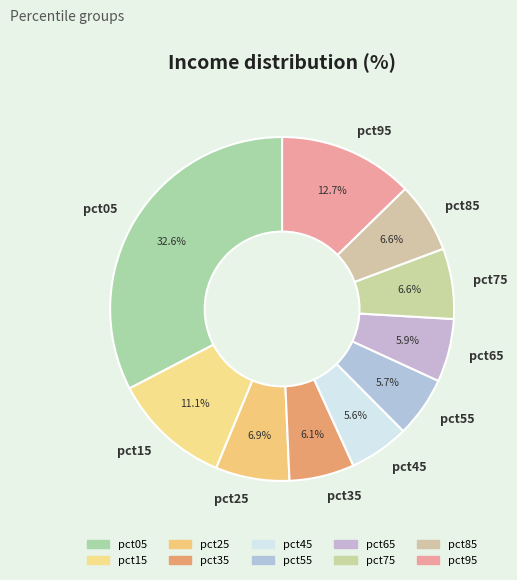

To the nearest percent, what is the difference between the pct45 and pct05 slice percentages?

27%